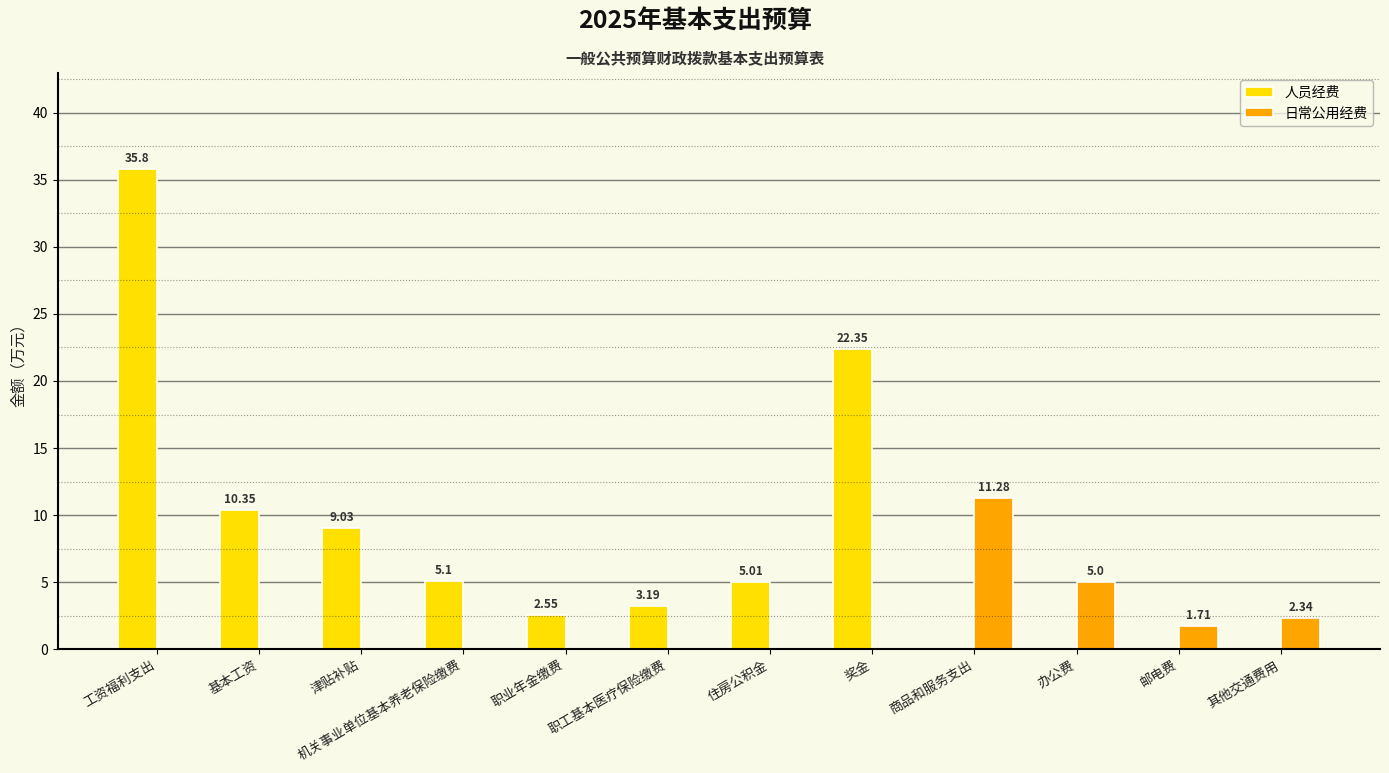

How many positive values does the 日常公用经费 series have?

4